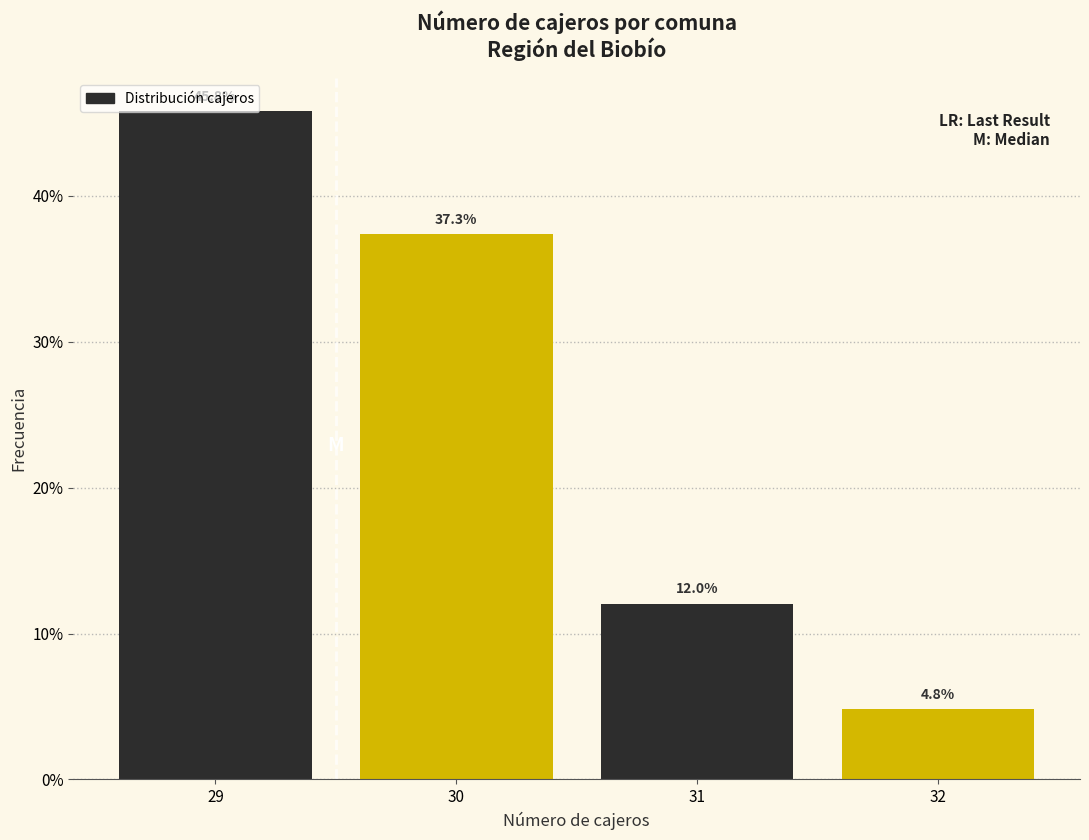

Rank the categories by value from lowest to highest.

32, 31, 30, 29